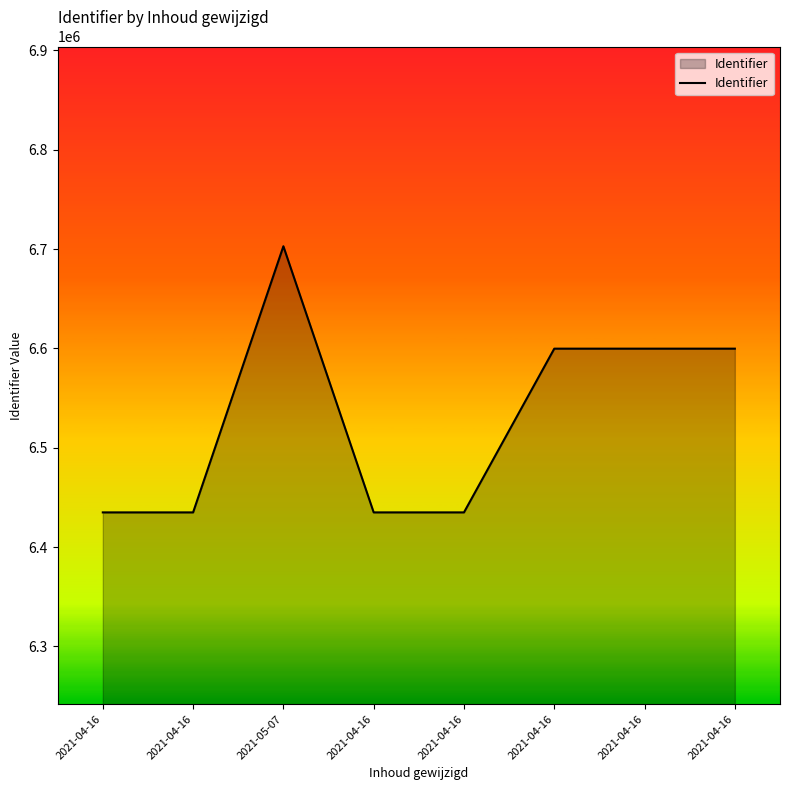

What is the approximate value at 2021-04-16?

6434886